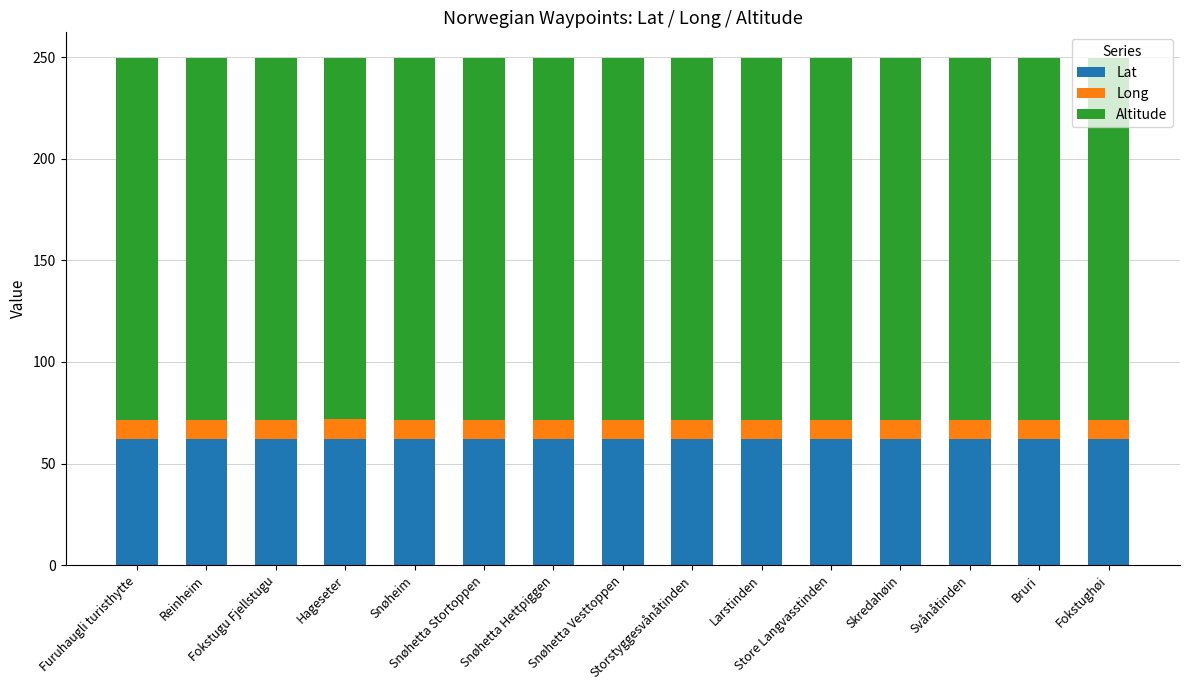

What are all the series names shown in the legend?

Lat, Long, Altitude